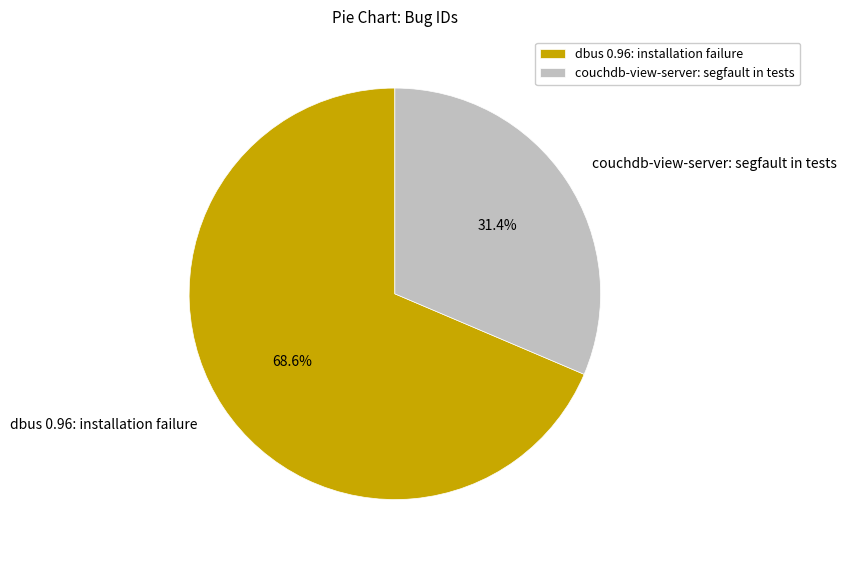

What portion of the pie excludes couchdb-view-server: segfault in tests?

68.6%